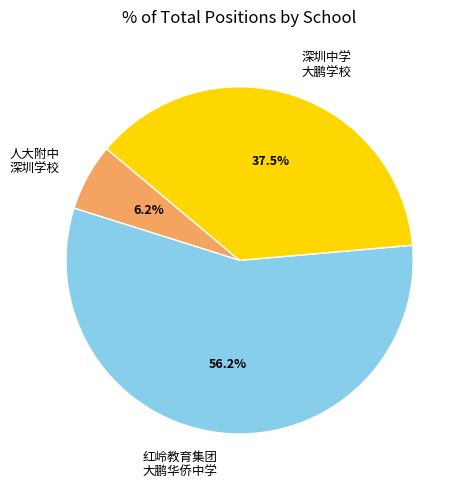

How many segments does this pie chart have?

3